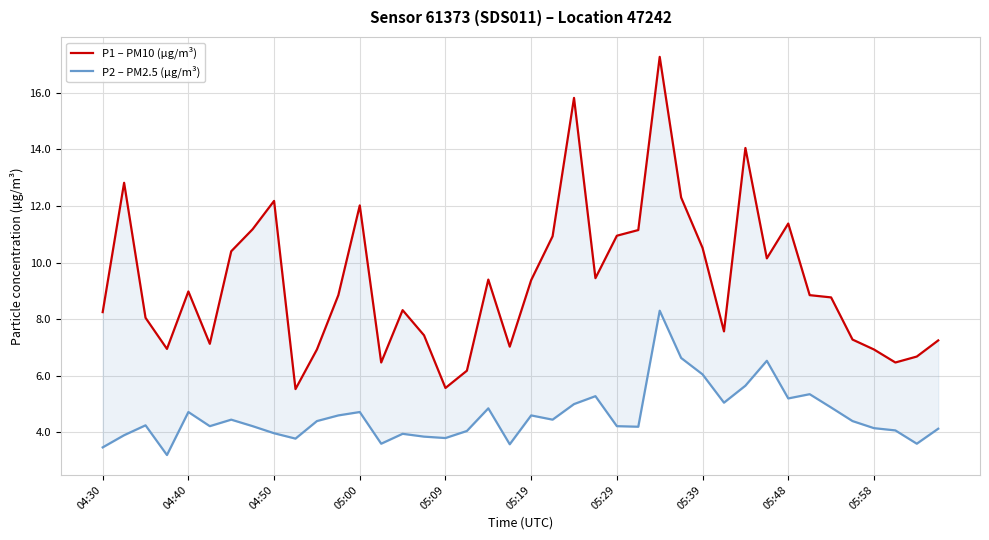

Is it true that P2 – PM2.5 (µg/m³) equals 7.4 at 05:19?

False